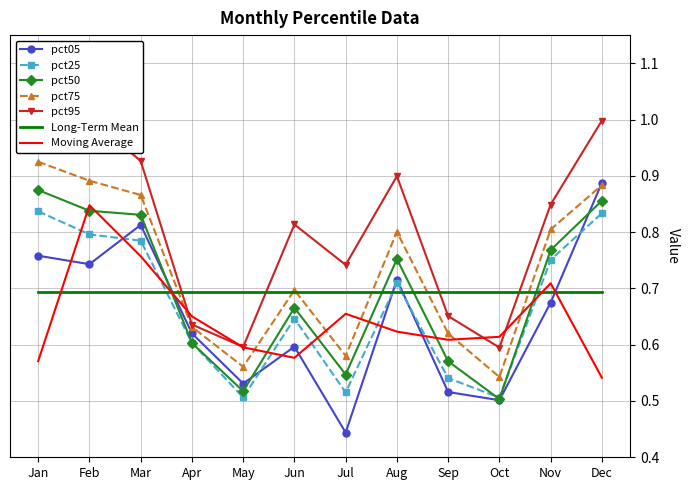

The pct95 series shows 0.6 at Jan. True or false?

False